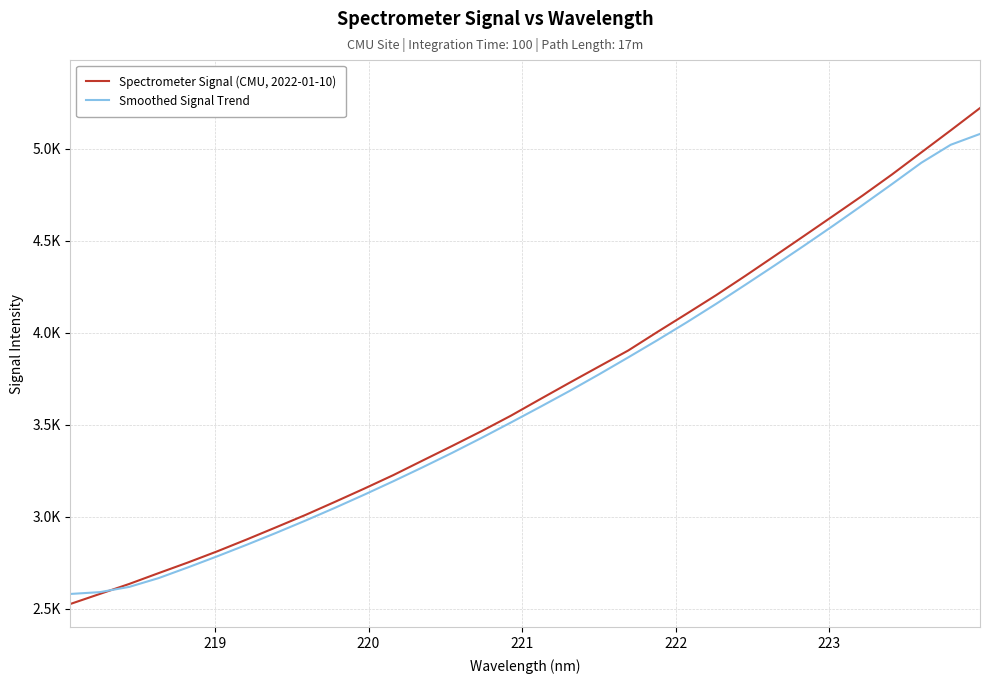

What are all the series names shown in the legend?

Spectrometer Signal (CMU, 2022-01-10), Smoothed Signal Trend